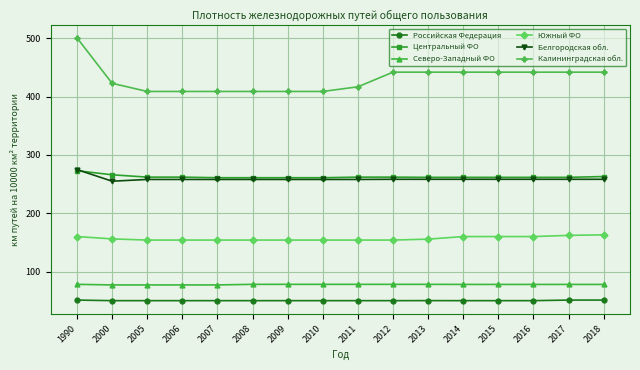

At which category does the chart reach its peak across all series?

1990